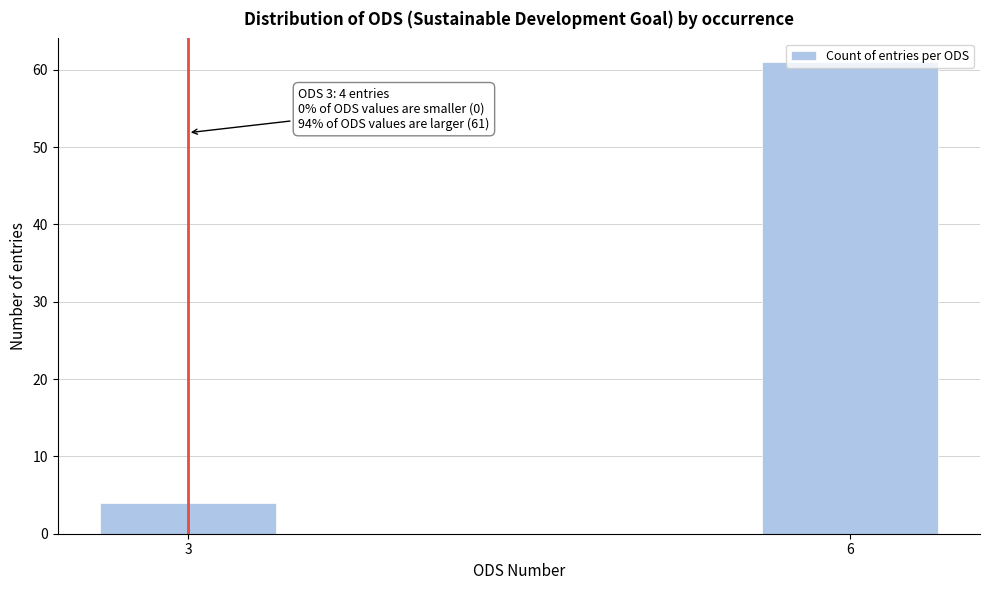

Which has a higher value, 6 or 3?

6